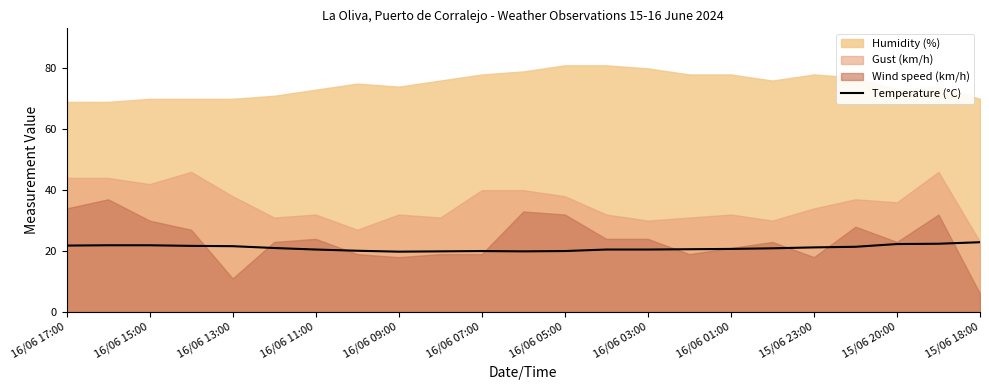

The value of Temperature (°C) at 16/06 01:00 is 7.4. True or false?

False